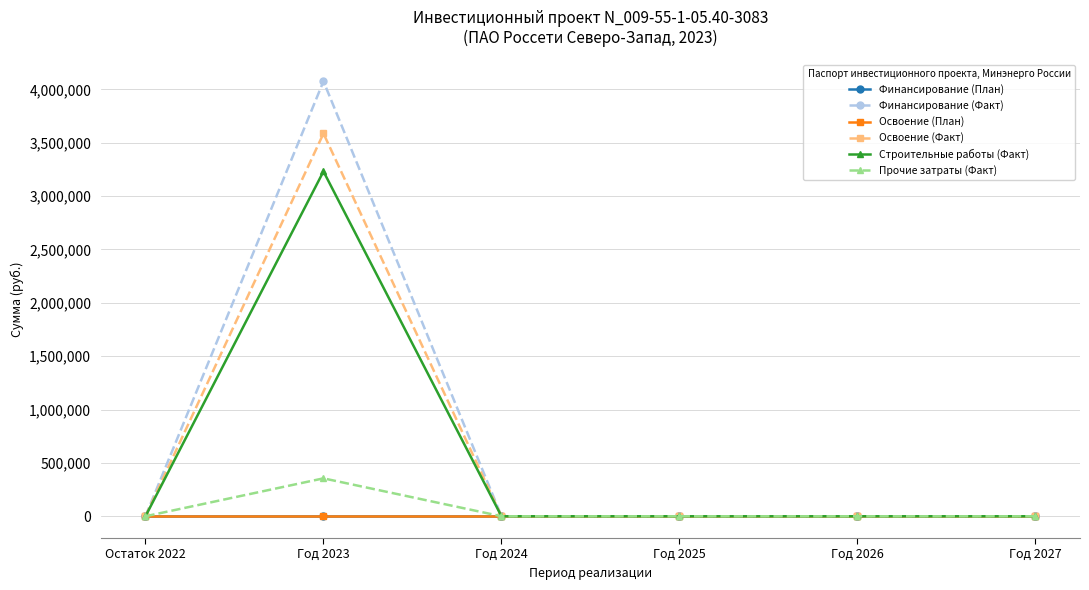

The value of Строительные работы (Факт) at Год 2025 is 0. True or false?

True